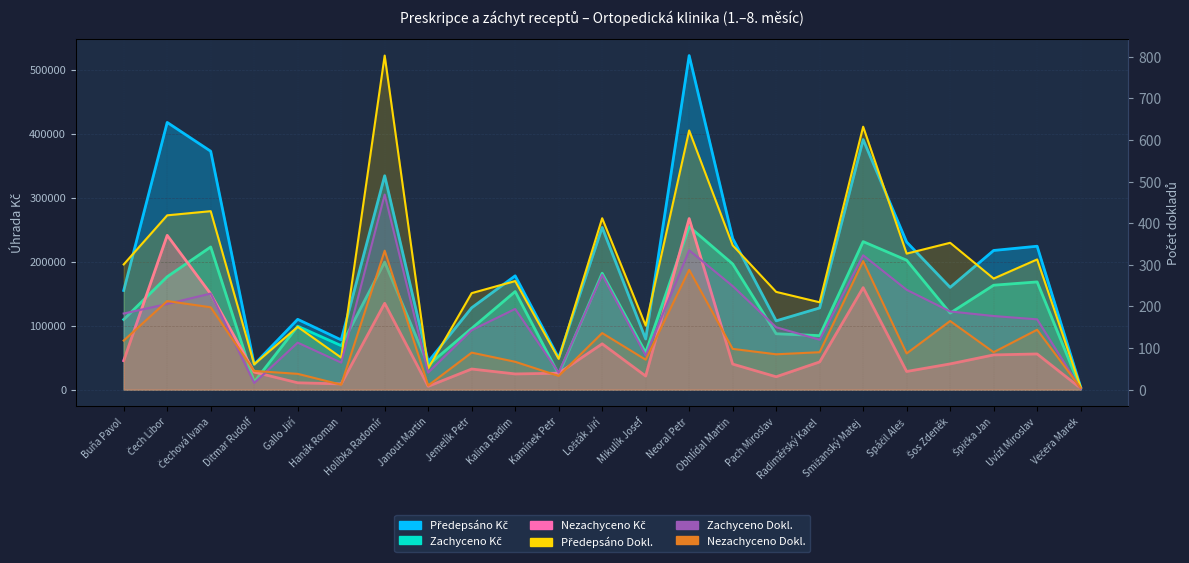

What is the difference between the maximum and minimum values in the Nezachyceno Kč series?

265271.5